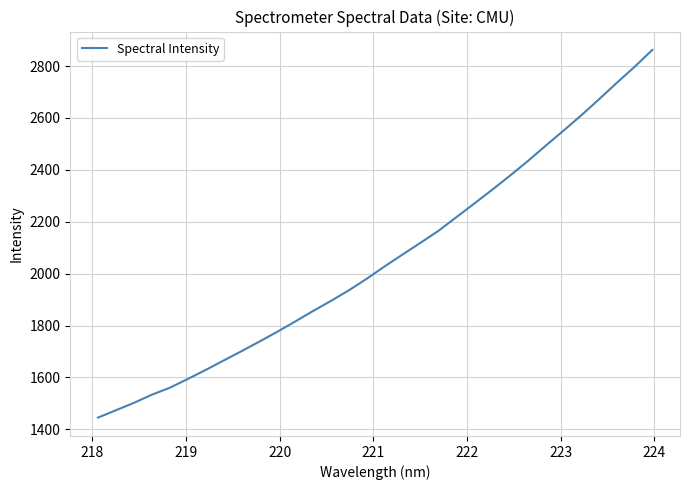

What is the greatest value displayed?

2862.2